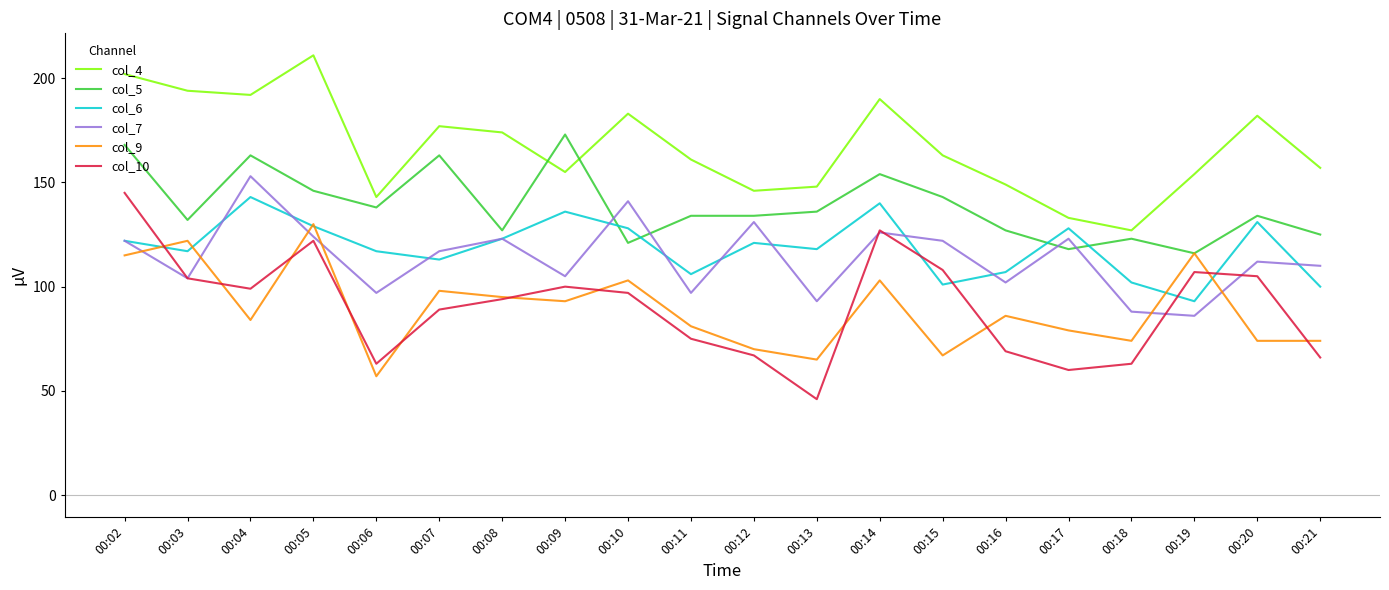

How many lines are shown in the chart?

6